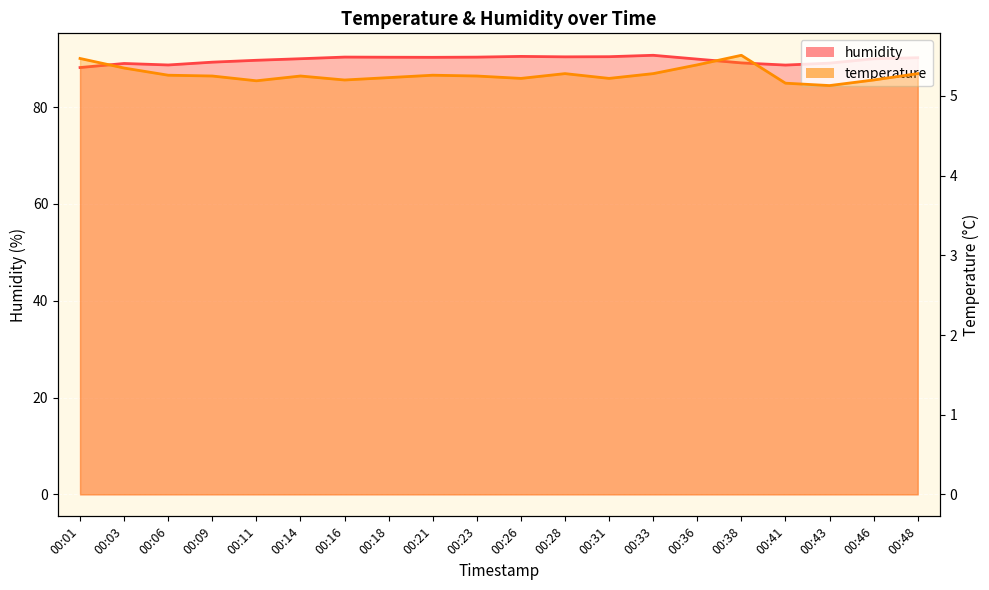

True or false: humidity and temperature intersect in this chart.

False